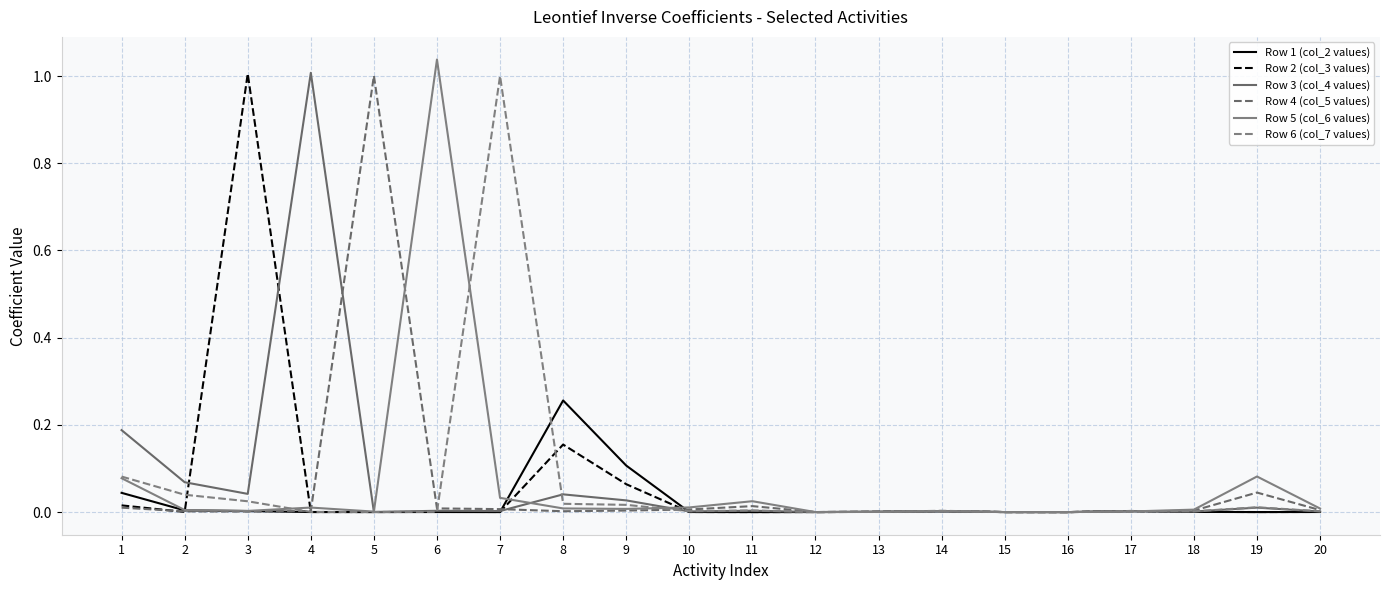

List the labels in order of Row 2 (col_3 values) value, smallest first.

16, 15, 11, 12, 19, 5, 10, 4, 7, 20, 2, 6, 18, 13, 14, 17, 1, 9, 8, 3